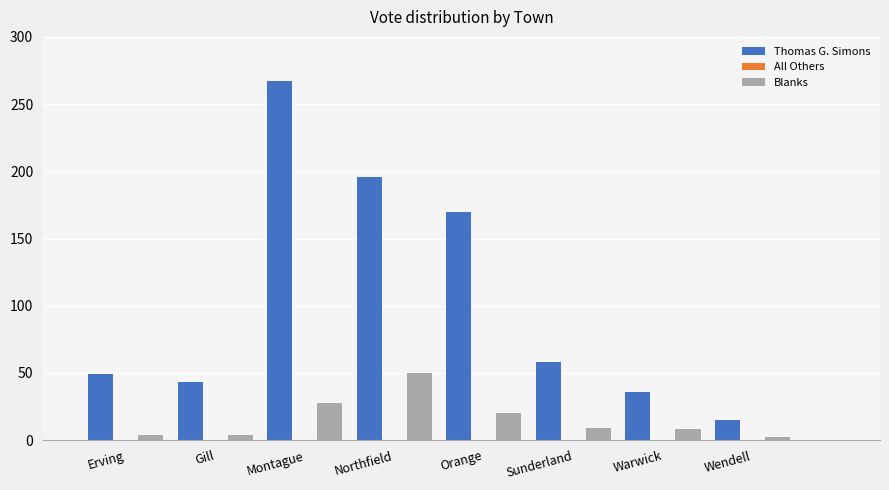

The value of Blanks at Warwick is 8. True or false?

True